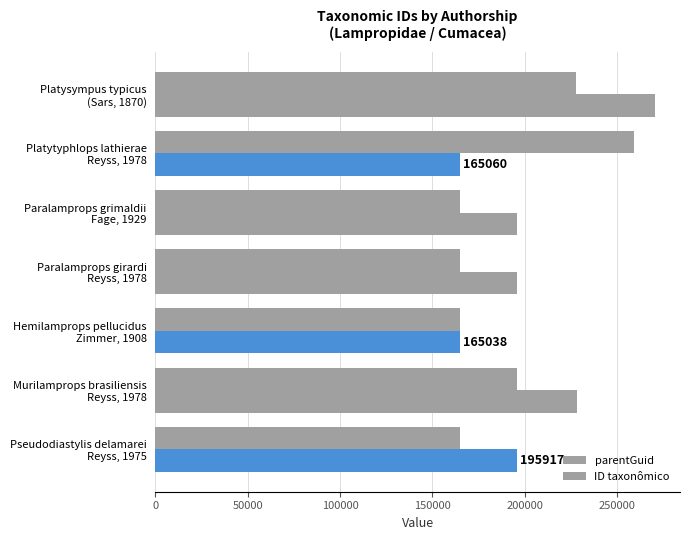

How many distinct data groups are displayed?

2